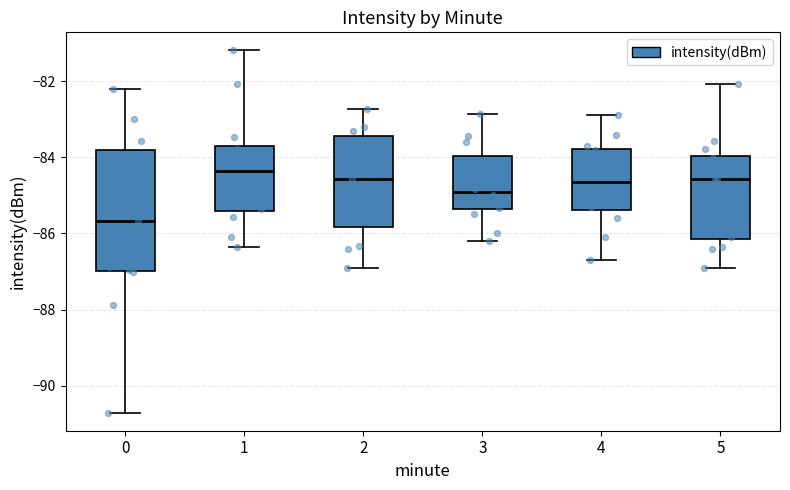

Reading left to right, read every box against the y-axis: the position of its median line, the range the box covers, and the ends of its whiskers. The values are not printed on the chart, so give them approximately, as read against the axis.

0: median -85.6, box -87.0 to -83.8, whiskers -90.8 to -82.2
1: median -84.4, box -85.4 to -83.6, whiskers -86.4 to -81.2
2: median -84.6, box -85.8 to -83.4, whiskers -87.0 to -82.8
3: median -84.8, box -85.4 to -84.0, whiskers -86.2 to -82.8
4: median -84.6, box -85.4 to -83.8, whiskers -86.6 to -82.8
5: median -84.6, box -86.2 to -84.0, whiskers -87.0 to -82.0